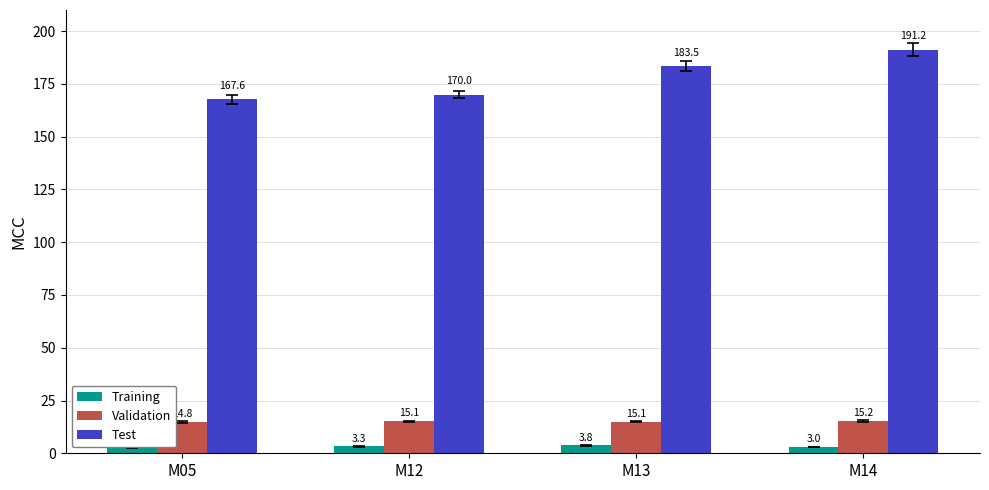

Does the chart contain any negative values?

No